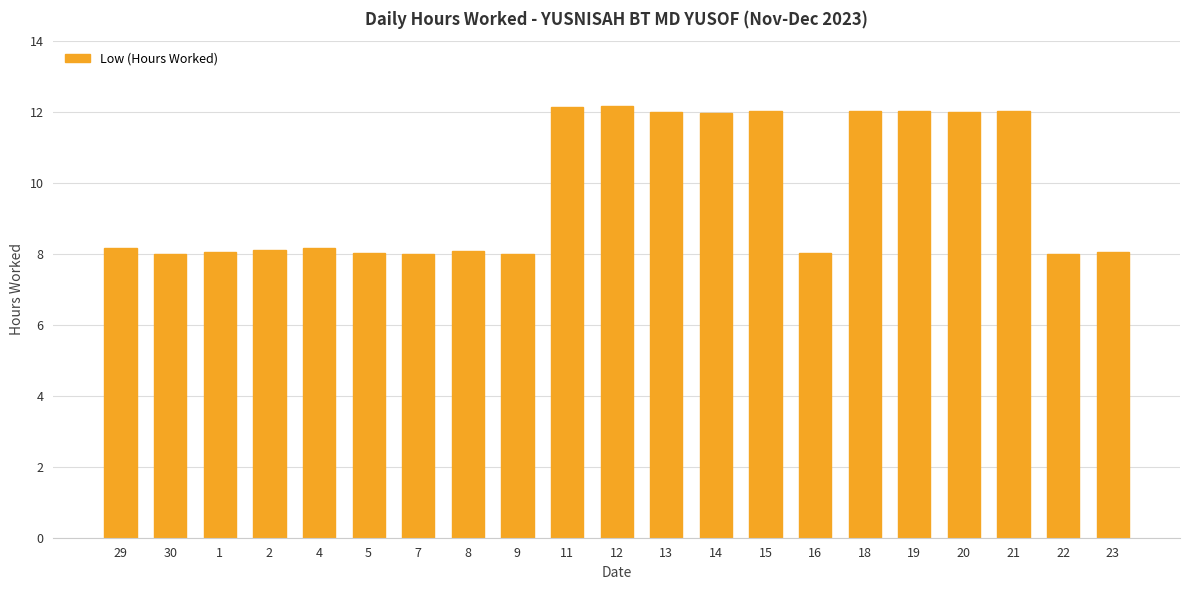

What position from the right is 4?

17